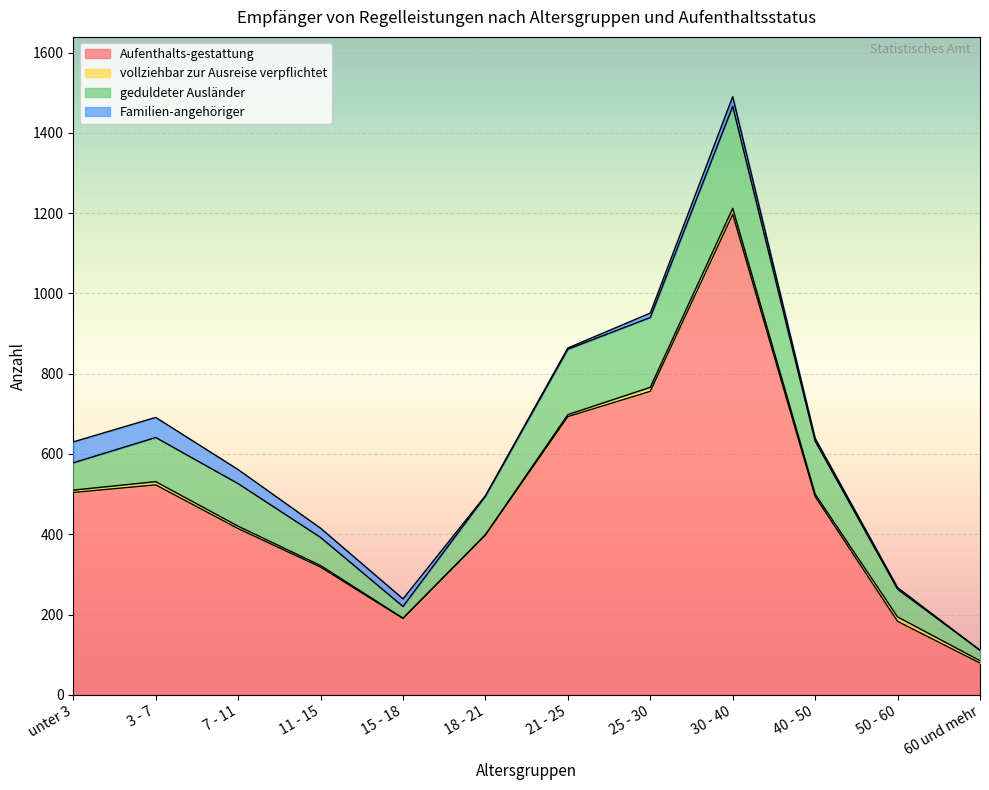

At how many categories does at least one series exceed 488?

6